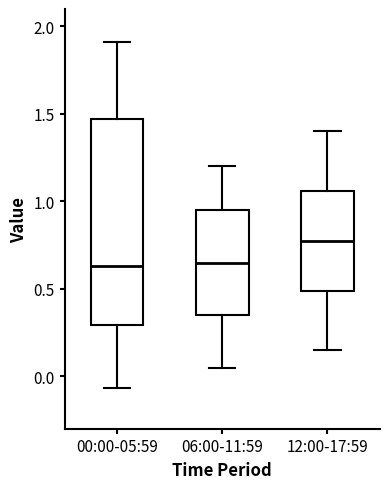

Reading left to right, read every box against the y-axis: the position of its median line, the range the box covers, and the ends of its whiskers. The values are not printed on the chart, so give them approximately, as read against the axis.

00:00-05:59: median 0.65, box 0.30 to 1.45, whiskers -0.05 to 1.90
06:00-11:59: median 0.65, box 0.35 to 0.95, whiskers 0.05 to 1.20
12:00-17:59: median 0.80, box 0.50 to 1.05, whiskers 0.15 to 1.40